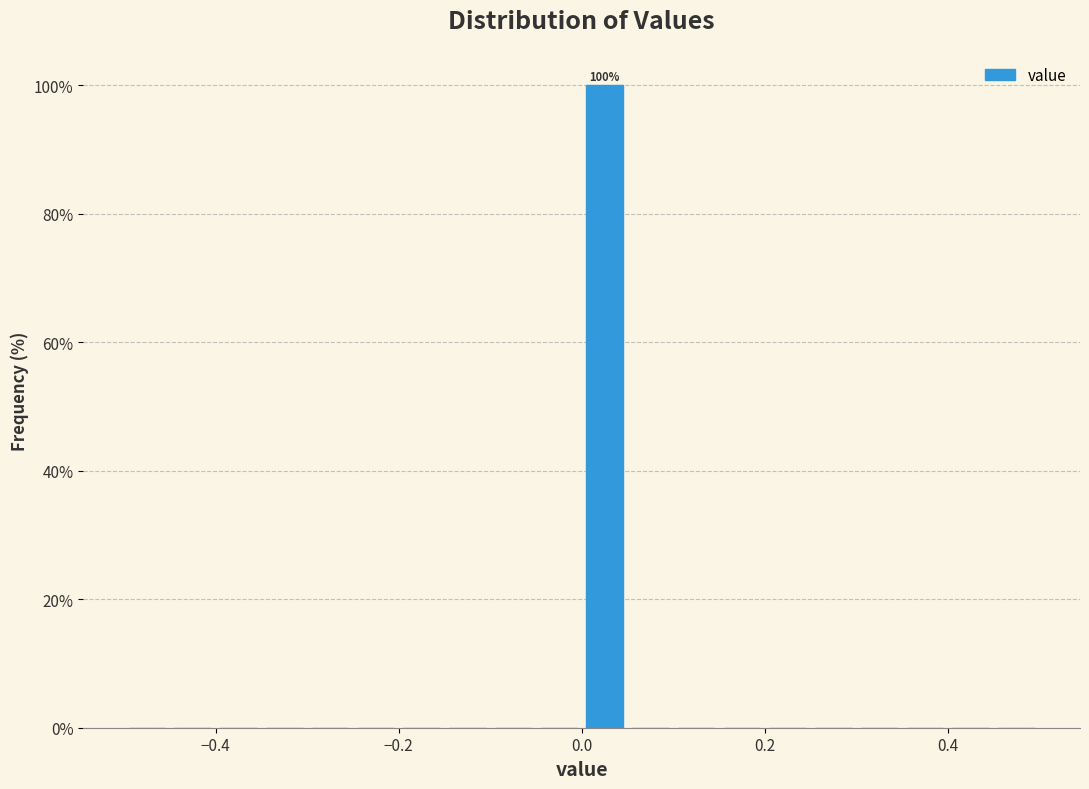

Around what value on the x-axis is the tallest bar? Give the approximate position of its centre, as read against the axis.

0.02